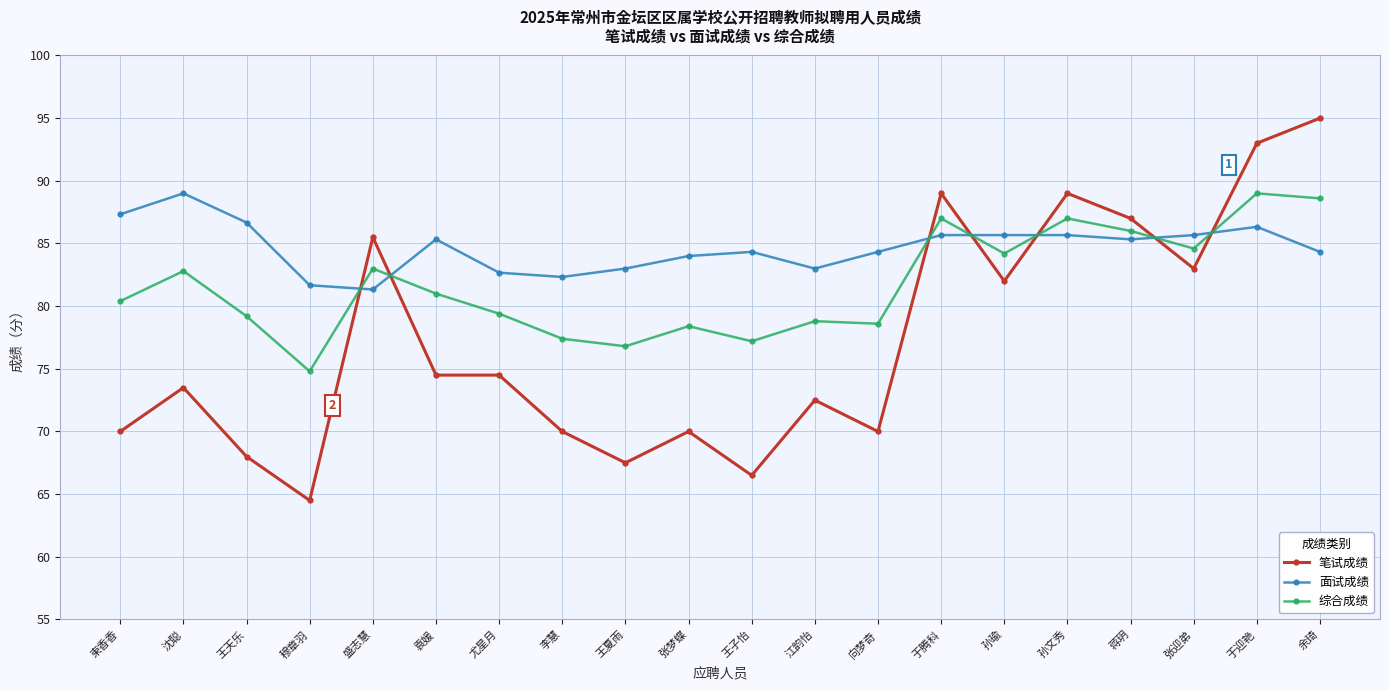

At which category does 综合成绩 reach its first local peak?

沈聪